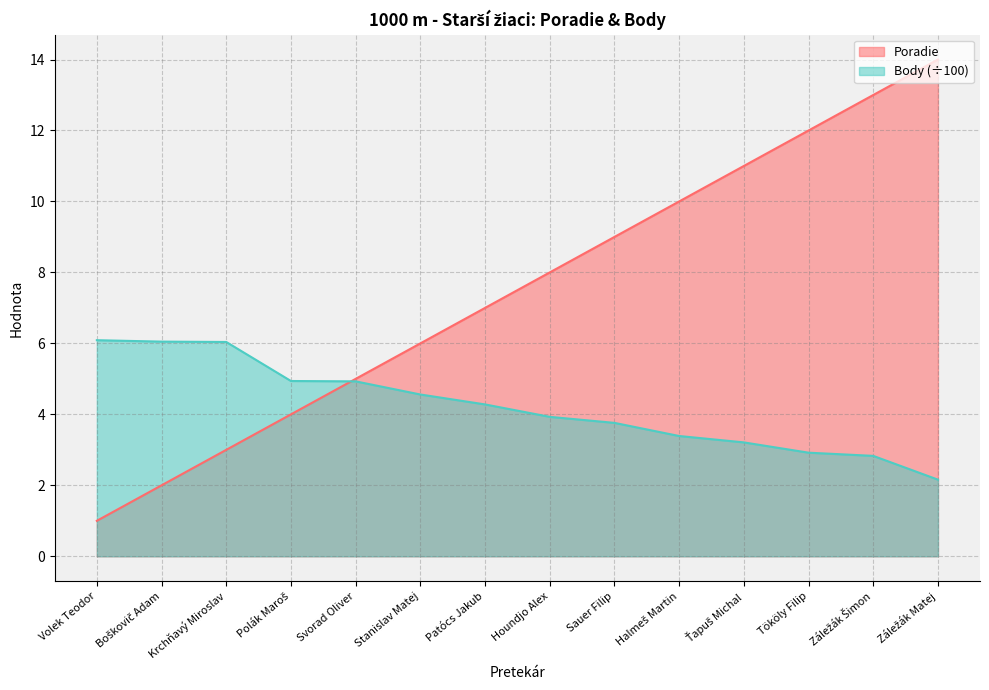

Is it true that Body equals 6.3 at Houndjo Alex?

False